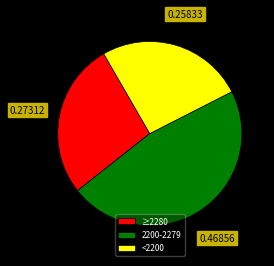

Rank the categories by value from highest to lowest.

2200-2279, ≥2280, <2200